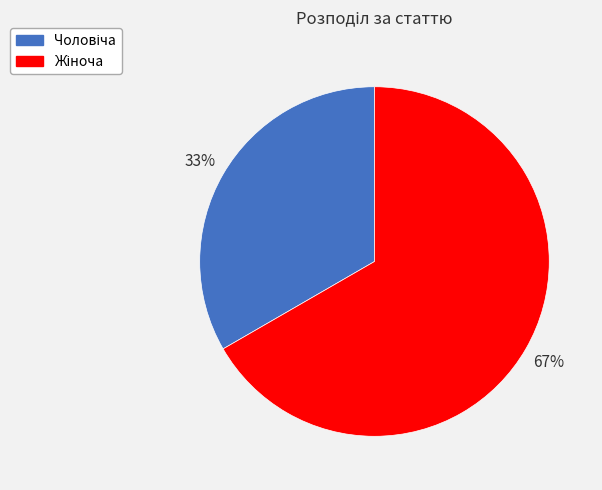

Is there any slice that represents more than half of the pie?

Yes